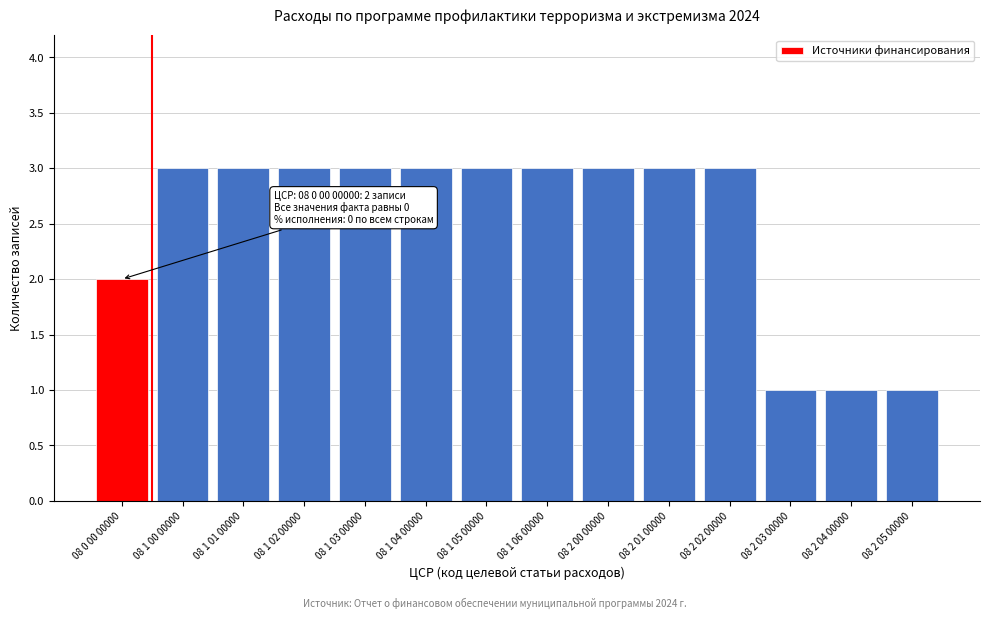

Reading left to right, transcribe all the data shown in this chart.

08 0 00 00000=2	08 1 00 00000=3	08 1 01 00000=3	08 1 02 00000=3	08 1 03 00000=3	08 1 04 00000=3	08 1 05 00000=3	08 1 06 00000=3	08 2 00 00000=3	08 2 01 00000=3	08 2 02 00000=3	08 2 03 00000=1	08 2 04 00000=1	08 2 05 00000=1